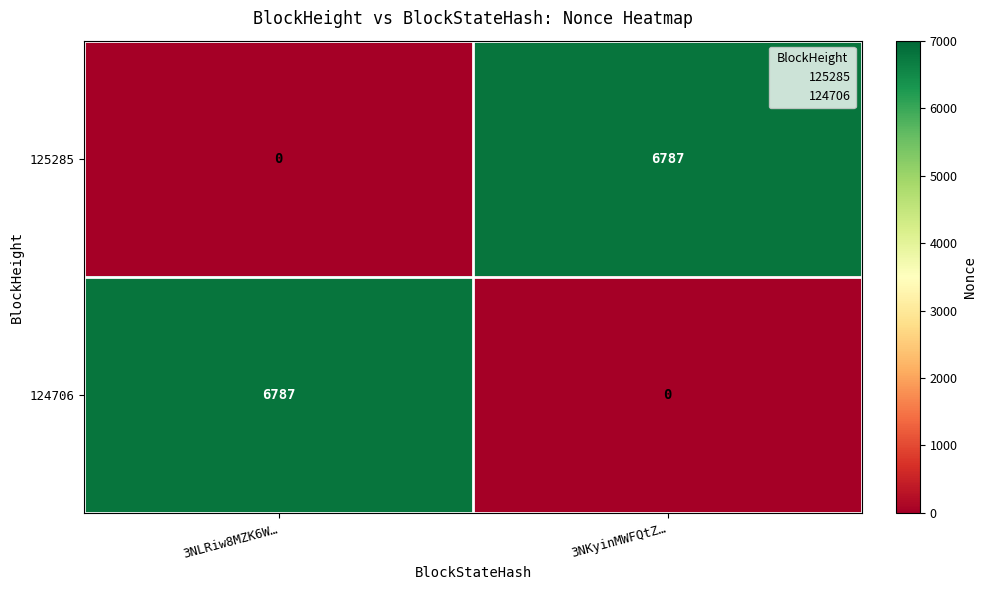

What is the difference between the maximum and minimum values in the 125285 series?

6787